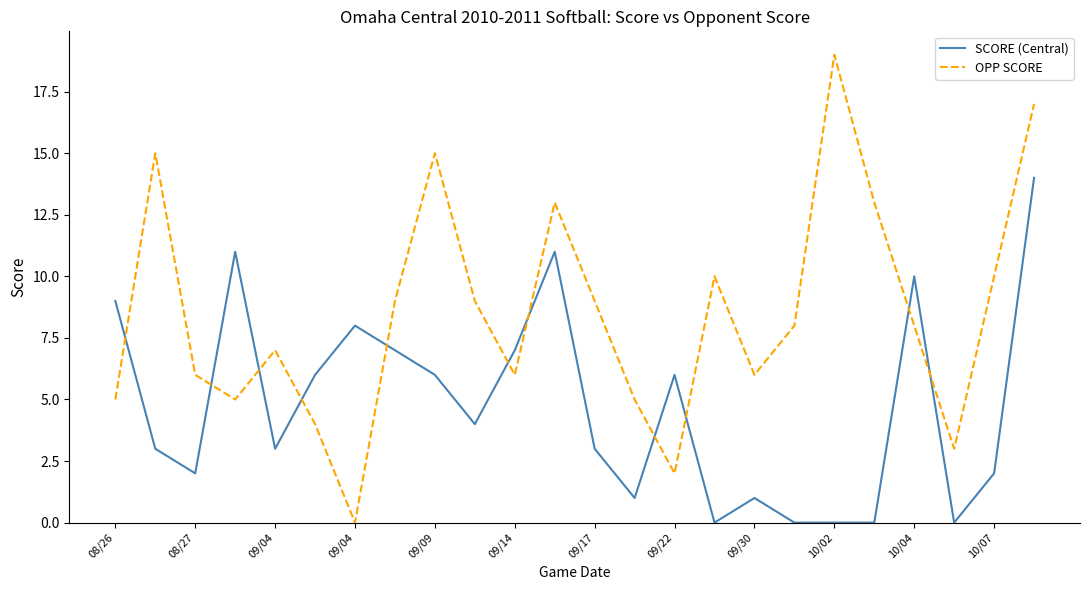

Is this an area chart (filled region under the line)?

No